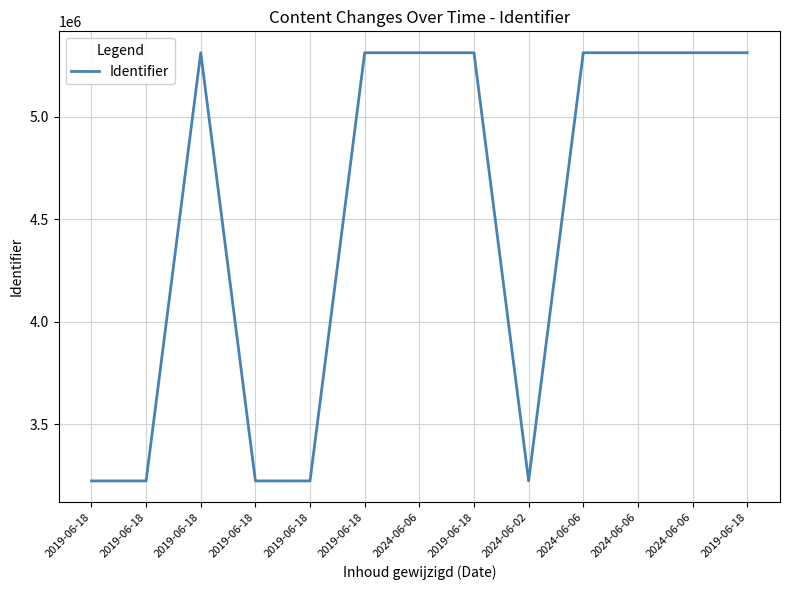

Which label corresponds to the largest value in the chart?

2019-06-18